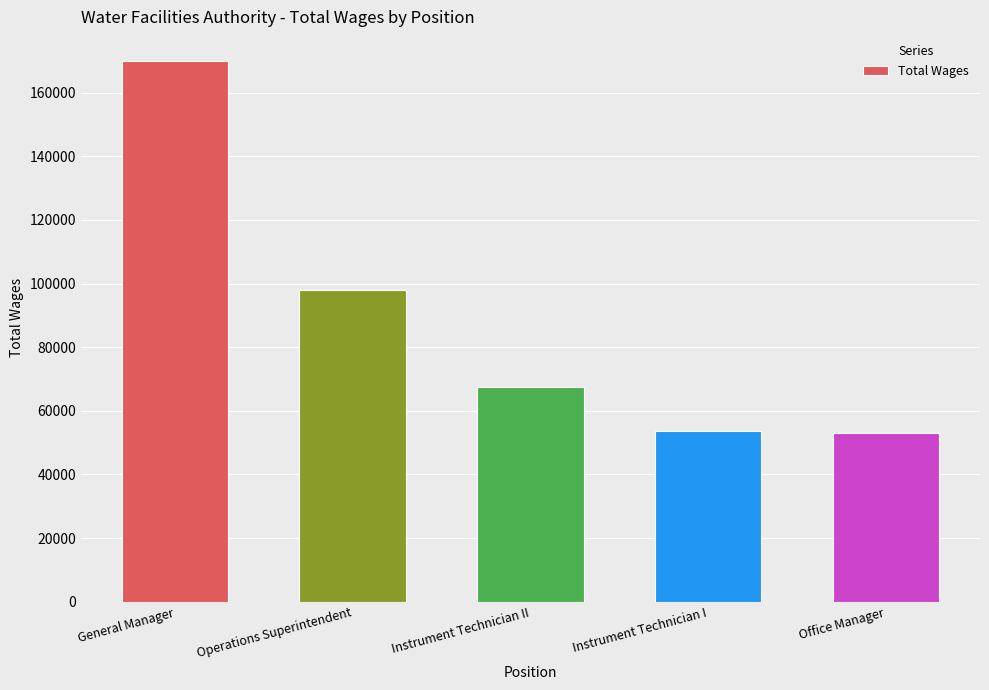

Where is the data nearest to the value 111516?

Operations Superintendent